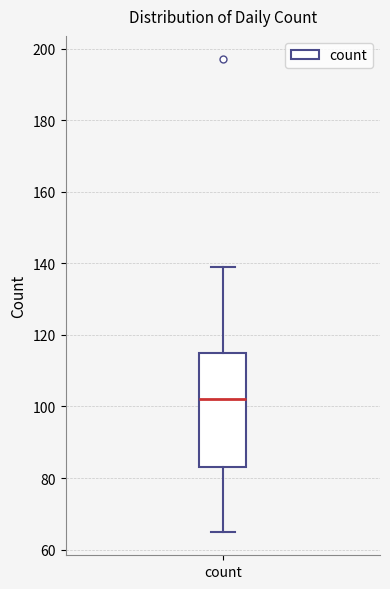

Transcribe this box plot: give where the median line is, the range the box spans, and where the two whiskers end, as read against the y-axis. The values are not printed on the chart, so give them approximately, as read against the axis.

median 102, box 84 to 116, whiskers 66 to 140